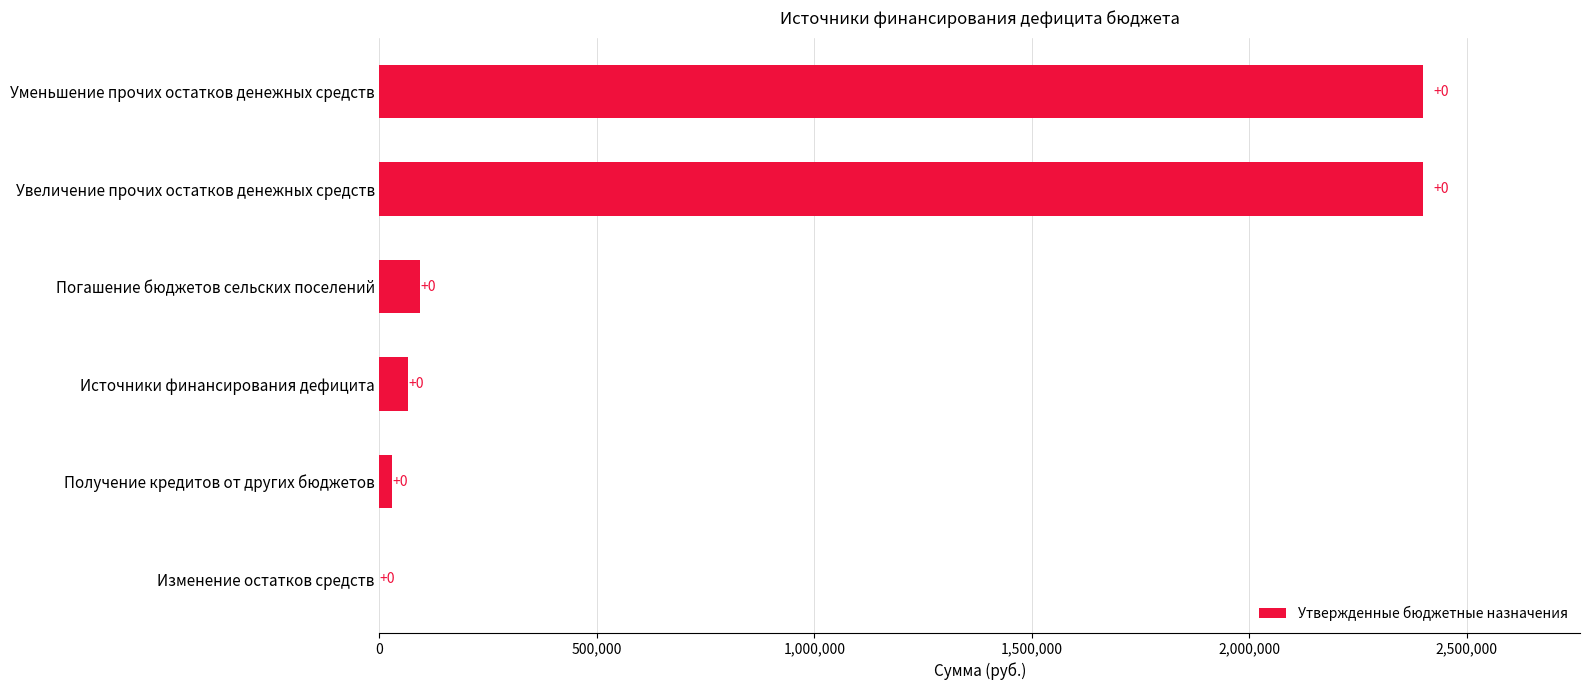

Reading bottom to top, list all the values displayed in this chart.

Изменение остатков средств=0	Получение кредитов от других бюджетов=29220	Источники финансирования дефицита=64780	Погашение бюджетов сельских поселений=94000	Увеличение прочих остатков денежных средств=2400047	Уменьшение прочих остатков денежных средств=2400047